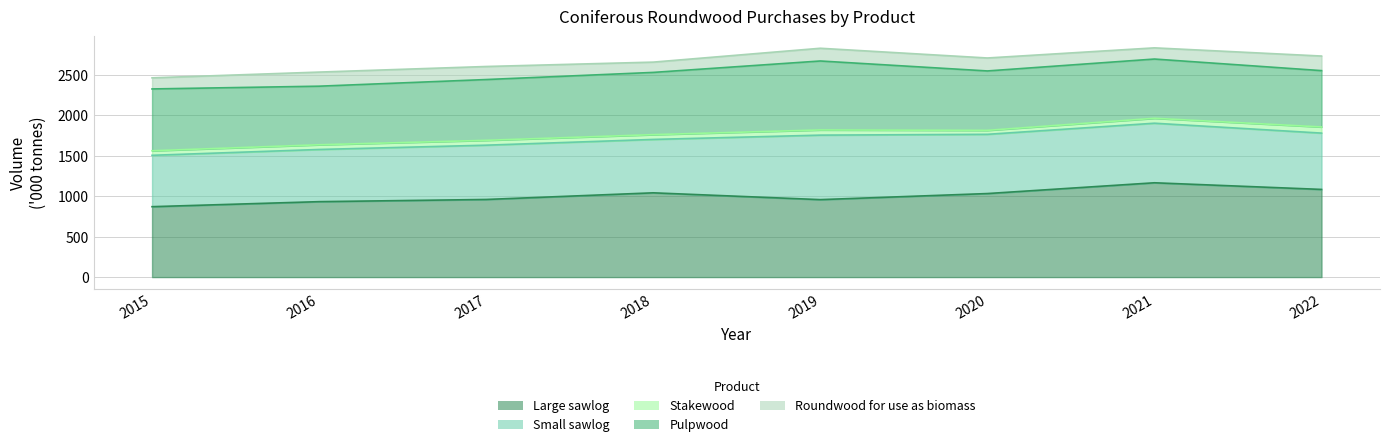

What is the total value across all series at 2019?

2824